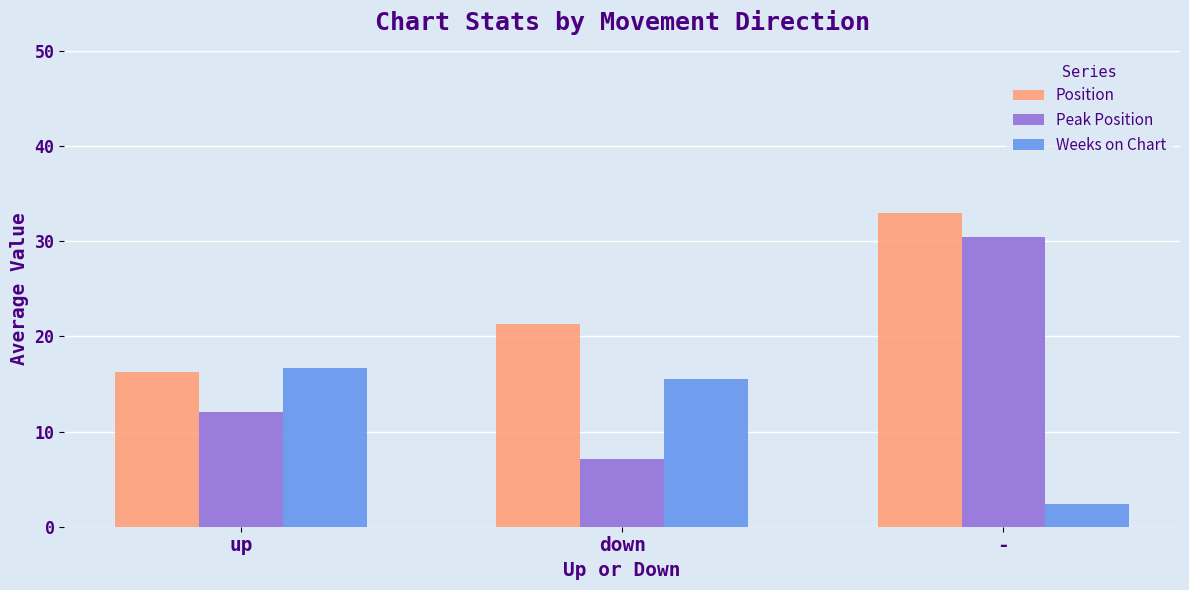

How many bars are there in each group?

3